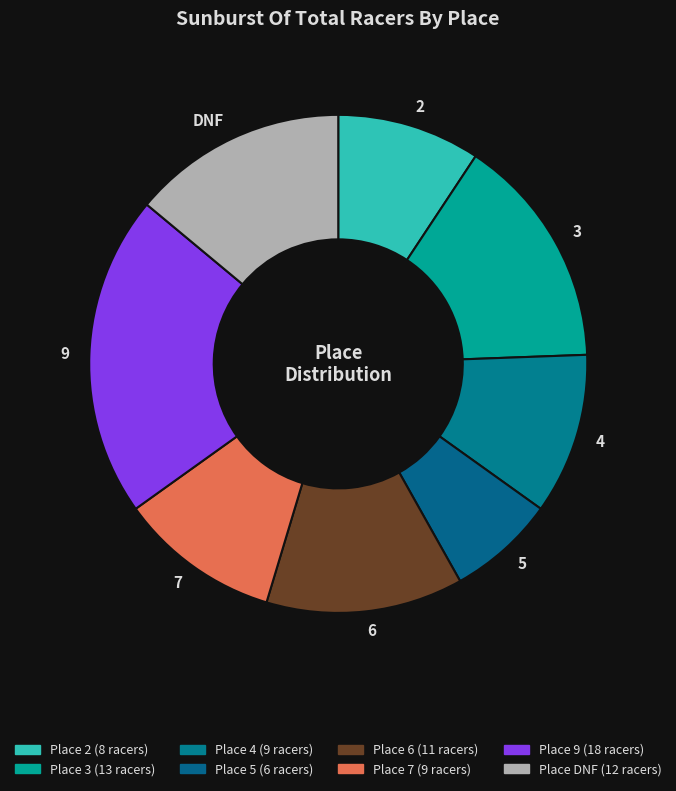

How many slices are in this pie chart?

8